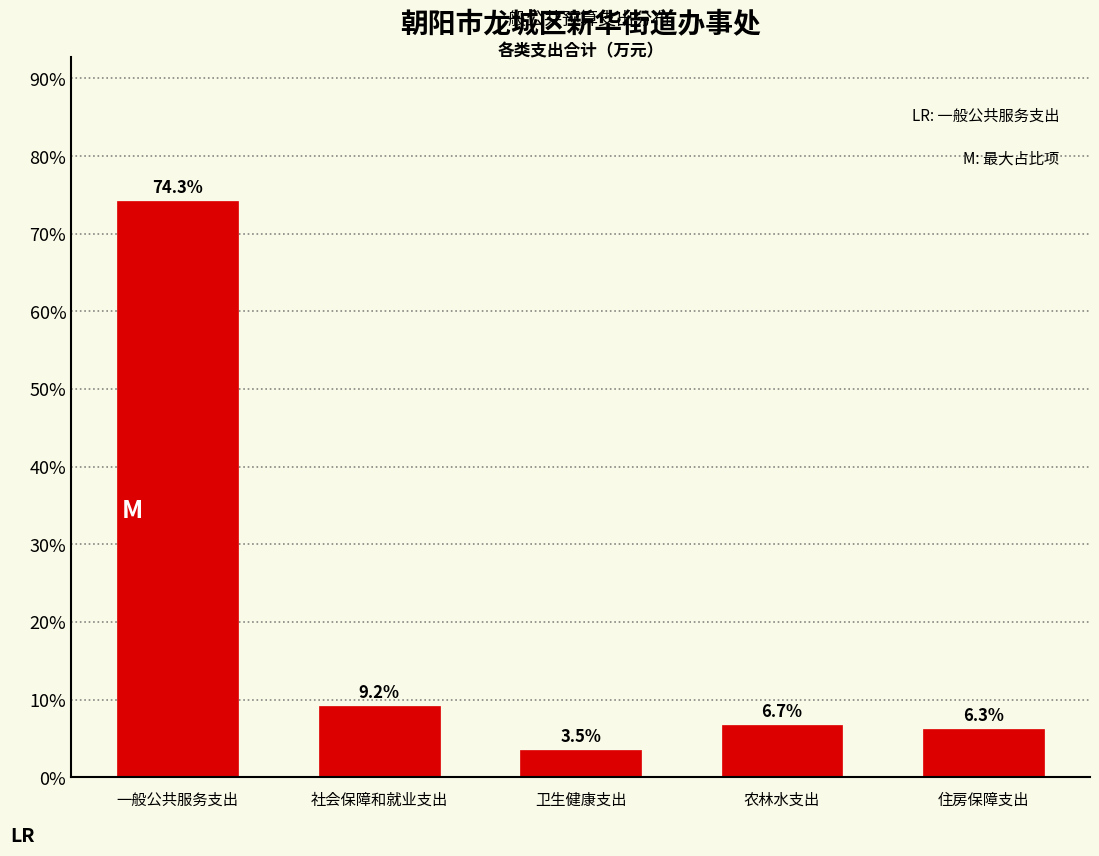

Reading left to right, what are all the values shown in this chart?

一般公共服务支出=74.3	社会保障和就业支出=9.2	卫生健康支出=3.5	农林水支出=6.7	住房保障支出=6.3